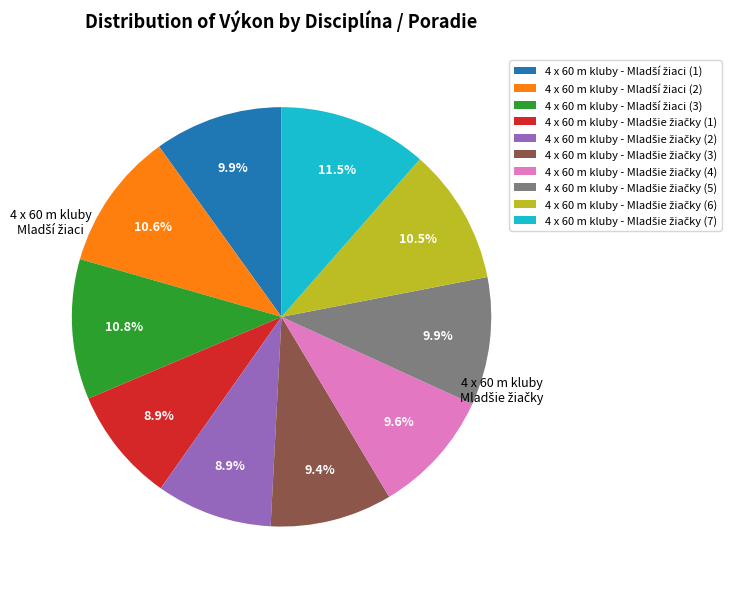

Does any single category account for the majority?

No